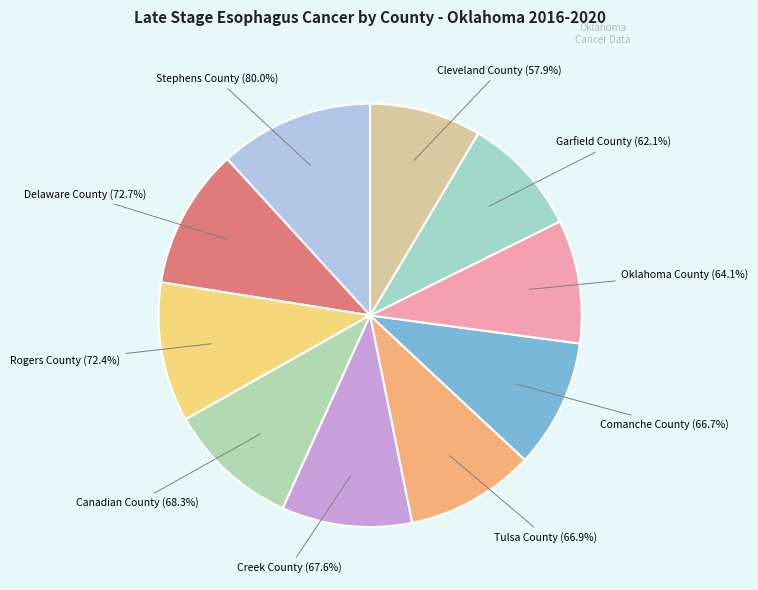

How much of the chart is everything except Creek County (67.6%)?

90.0%